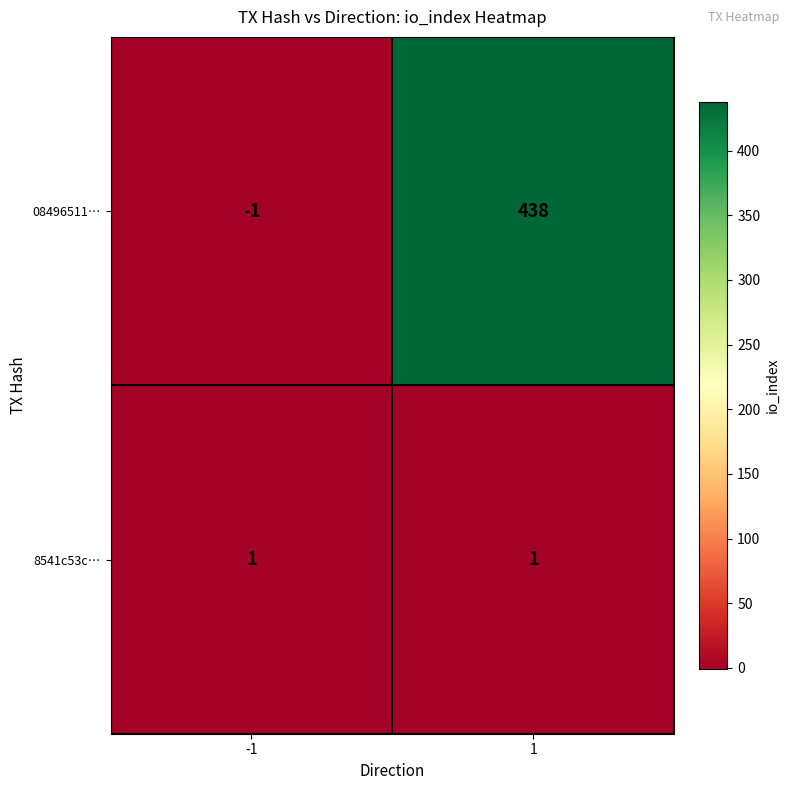

List the series in order of their peak value, highest first.

08496511…, 8541c53c…